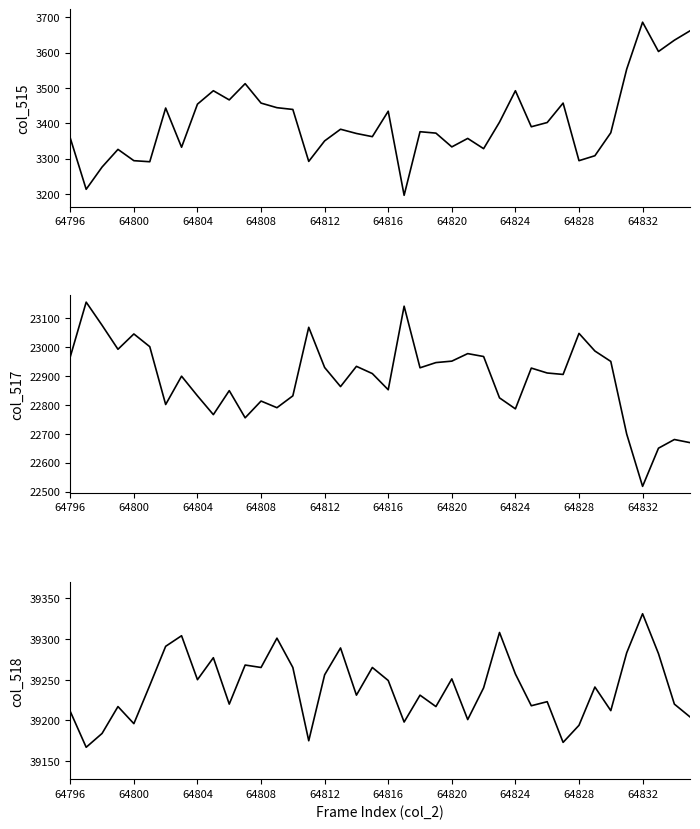

How many lines are shown in the chart?

3